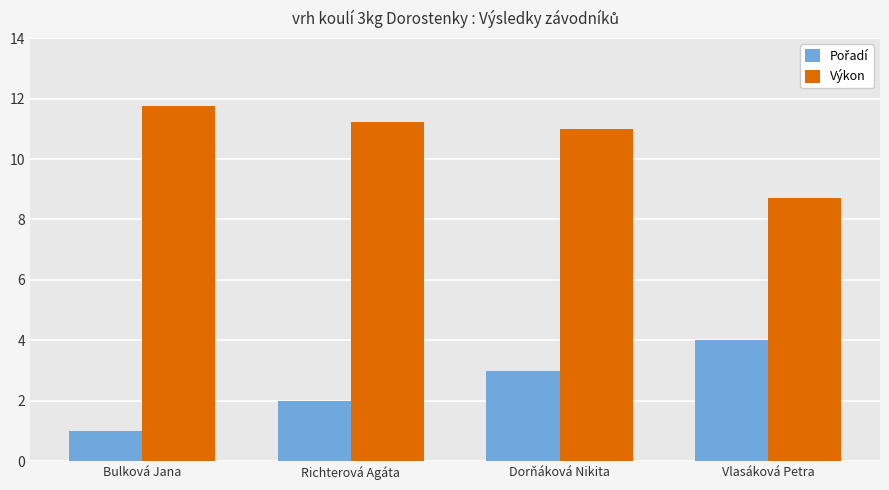

Between Dorňáková Nikita and Vlasáková Petra, which series saw the biggest shift?

Výkon